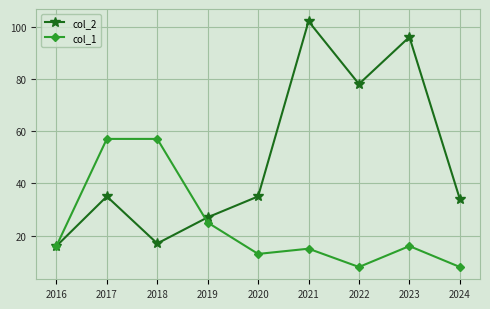

Which series has the widest spread of values?

col_2